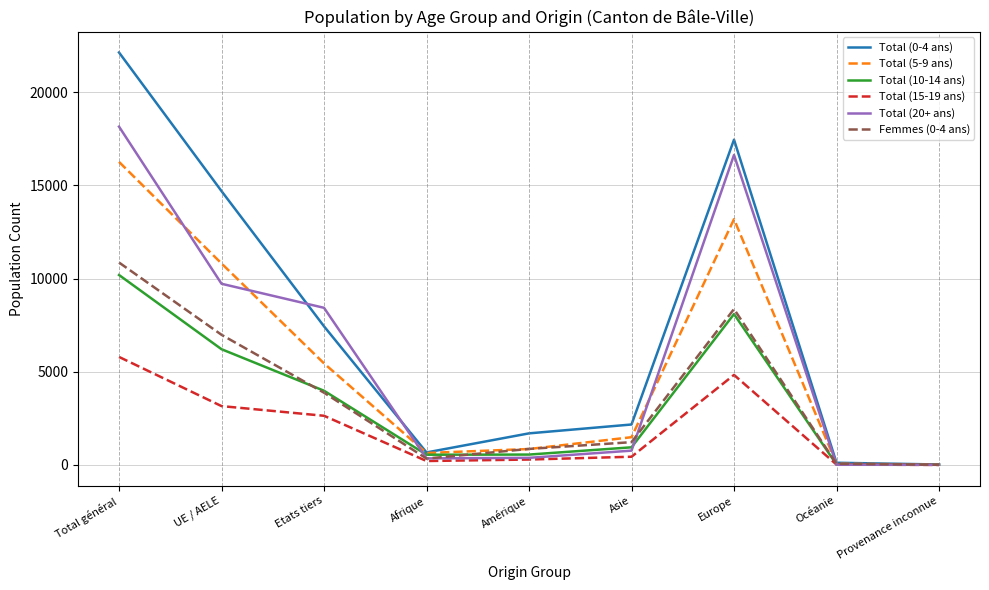

What is the difference between the highest and lowest values at Océanie?

108